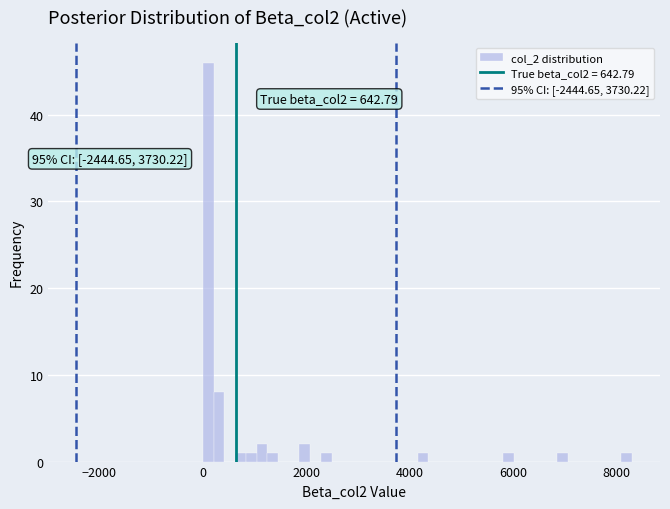

Around what value on the x-axis is the tallest bar? Give the approximate position of its centre, as read against the axis.

200